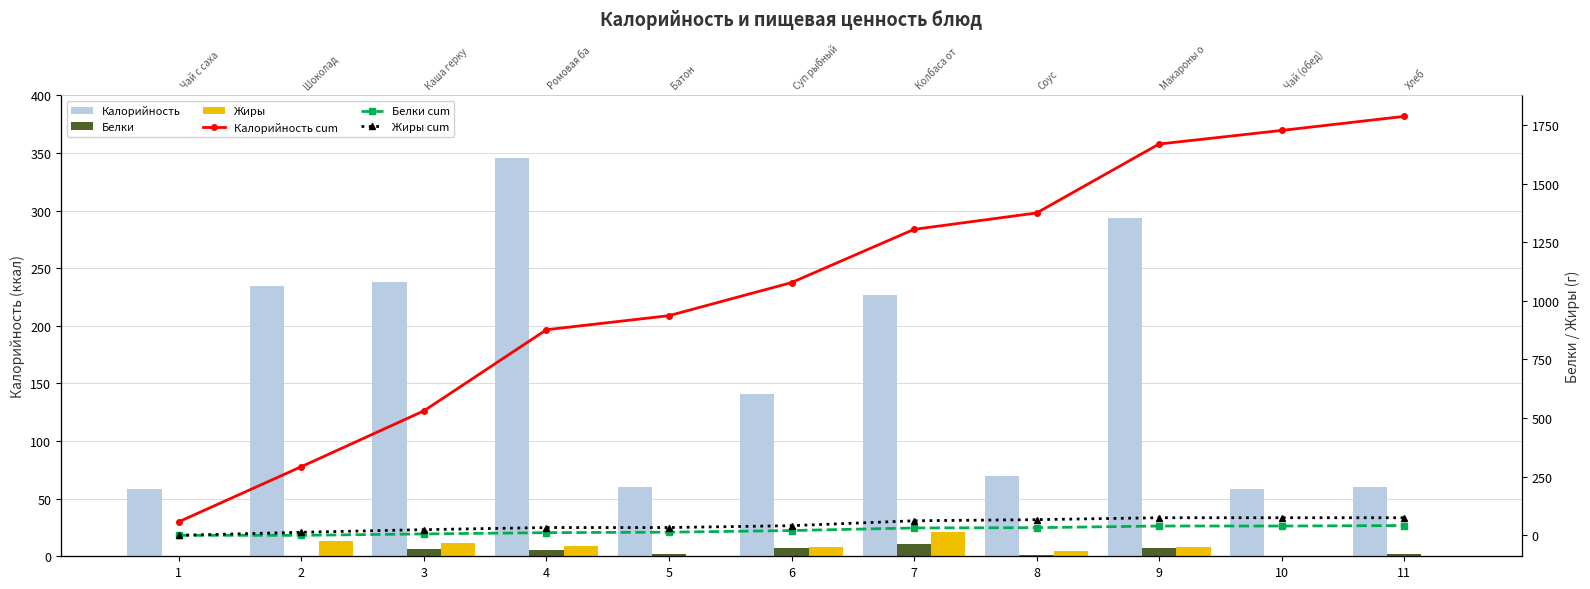

What is the difference between the Калорийность cum values at 10 and 4?

850.0